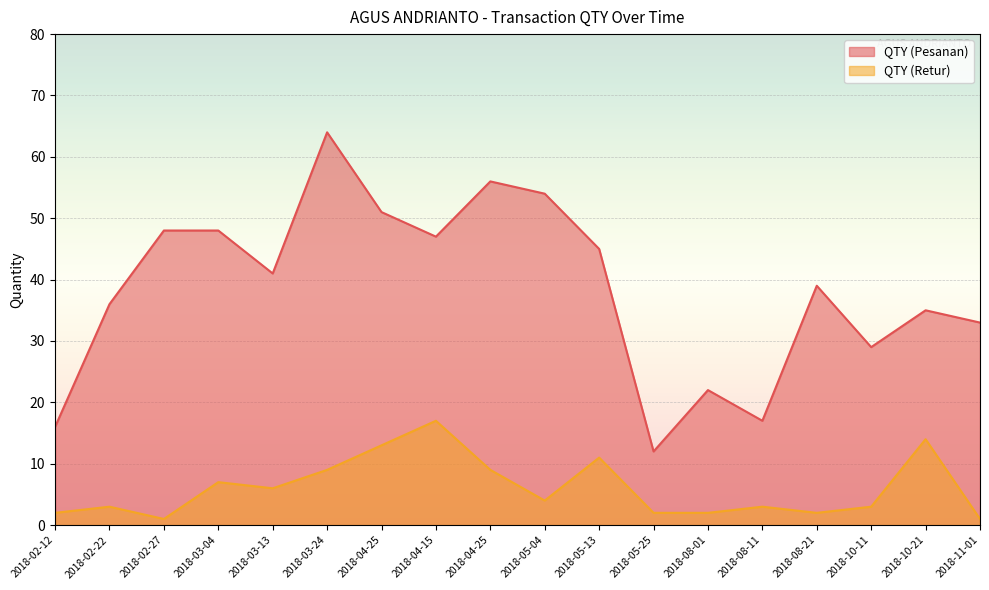

True or false: QTY (Pesanan) and QTY (Retur) cross at least once.

False